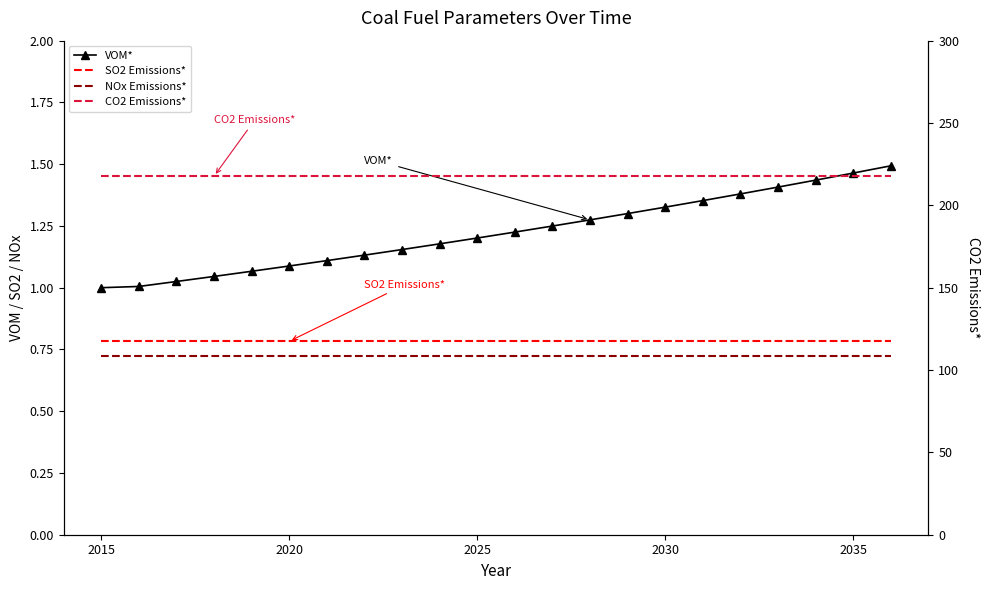

Rank the series by their maximum value, from highest to lowest.

CO2 Emissions*, VOM*, SO2 Emissions*, NOx Emissions*